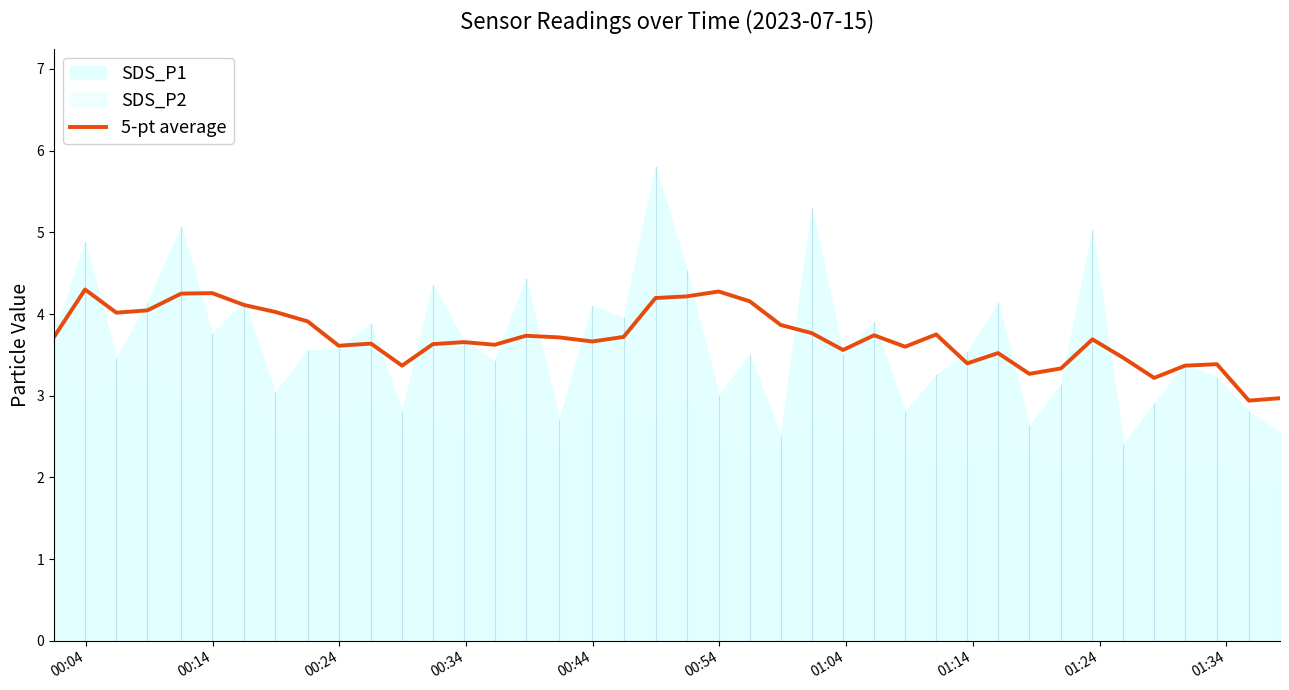

What is the highest value of the 5-pt average series?

4.3